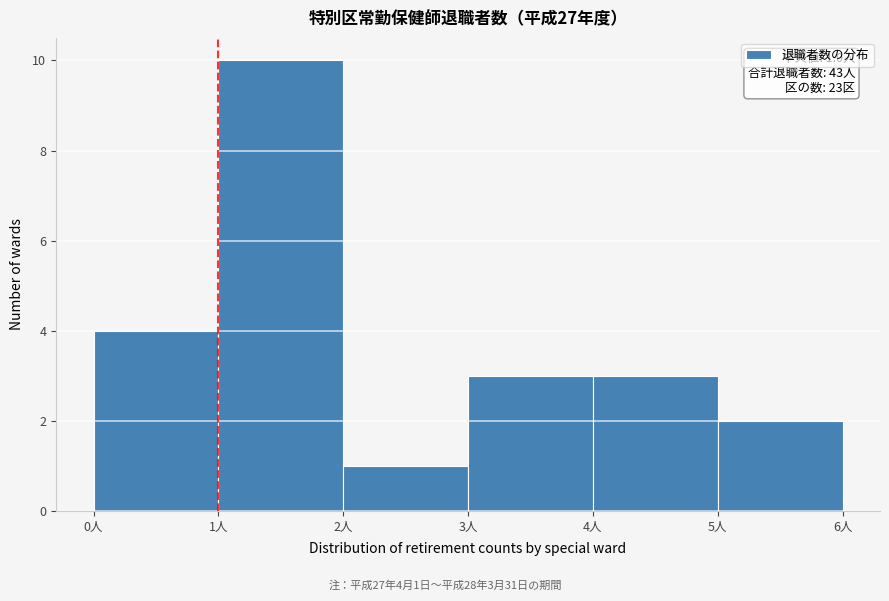

Over which range of the x-axis is the bar tallest?

1 to 2